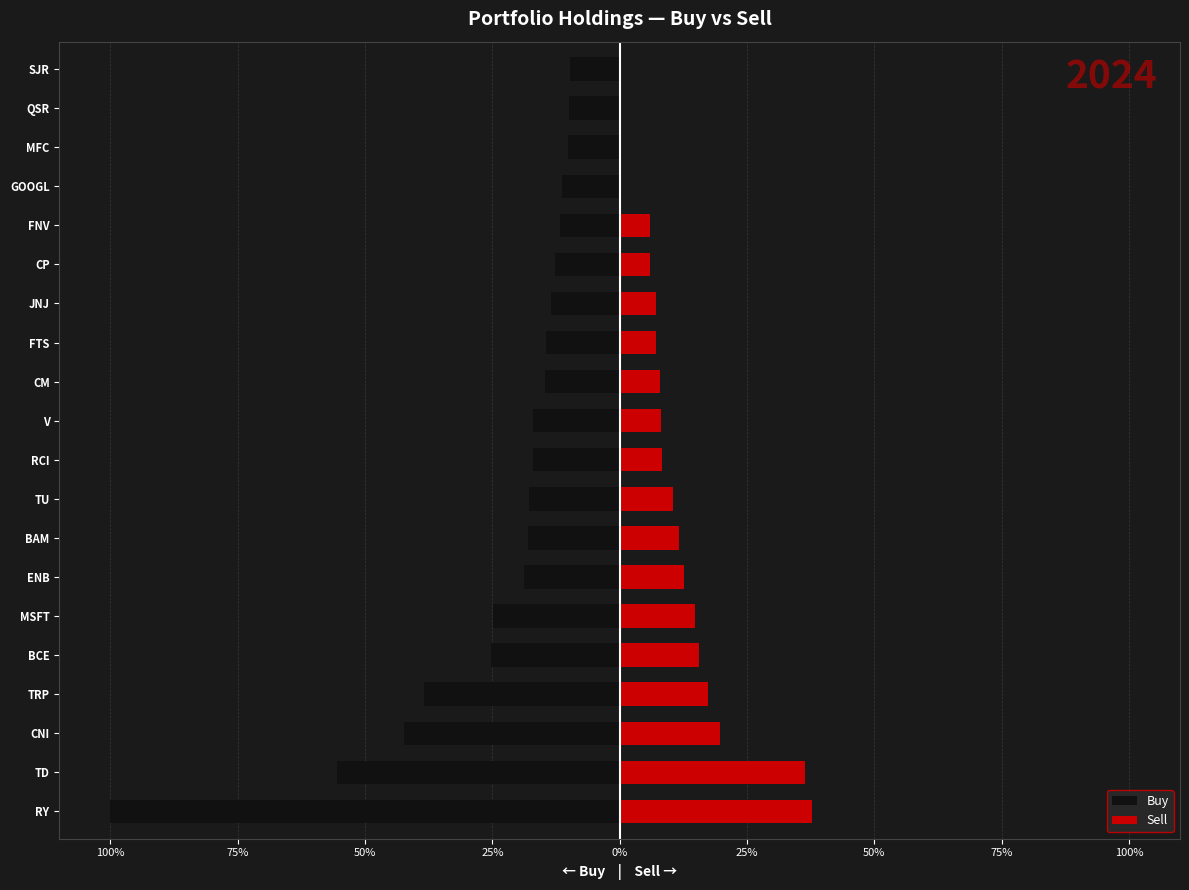

How many bars are there in each group?

2